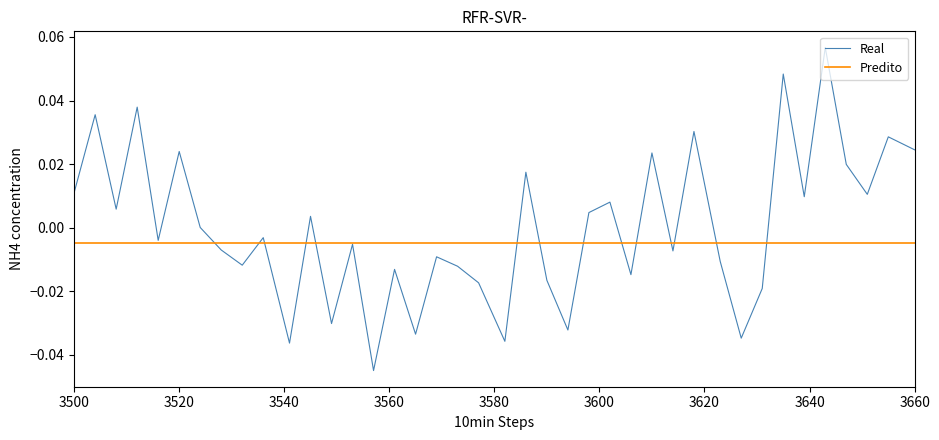

Rank the series by their maximum value, from lowest to highest.

Predito, Real